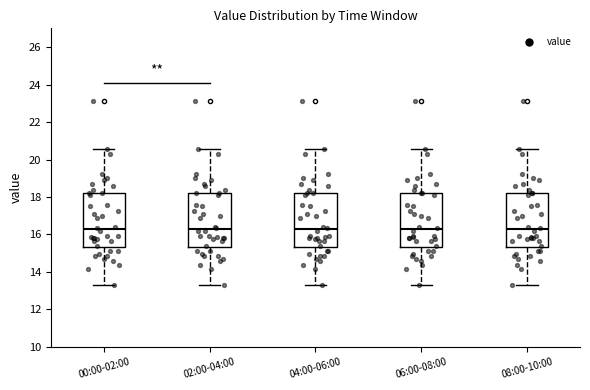

Reading left to right, read every box against the y-axis: the position of its median line, the range the box covers, and the ends of its whiskers. The values are not printed on the chart, so give them approximately, as read against the axis.

00:00-02:00: median 16.2, box 15.4 to 18.2, whiskers 13.4 to 20.6
02:00-04:00: median 16.2, box 15.4 to 18.2, whiskers 13.4 to 20.6
04:00-06:00: median 16.2, box 15.4 to 18.2, whiskers 13.4 to 20.6
06:00-08:00: median 16.2, box 15.4 to 18.2, whiskers 13.4 to 20.6
08:00-10:00: median 16.2, box 15.4 to 18.2, whiskers 13.4 to 20.6